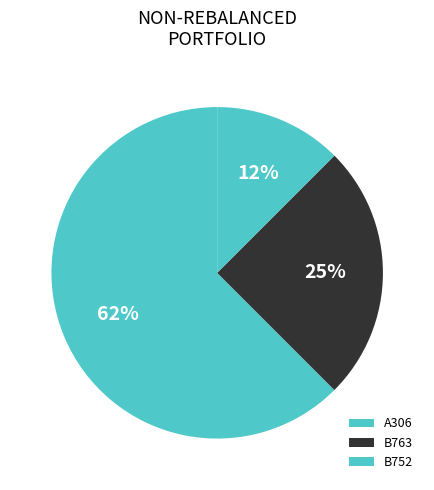

Count the number of slices in the pie.

3